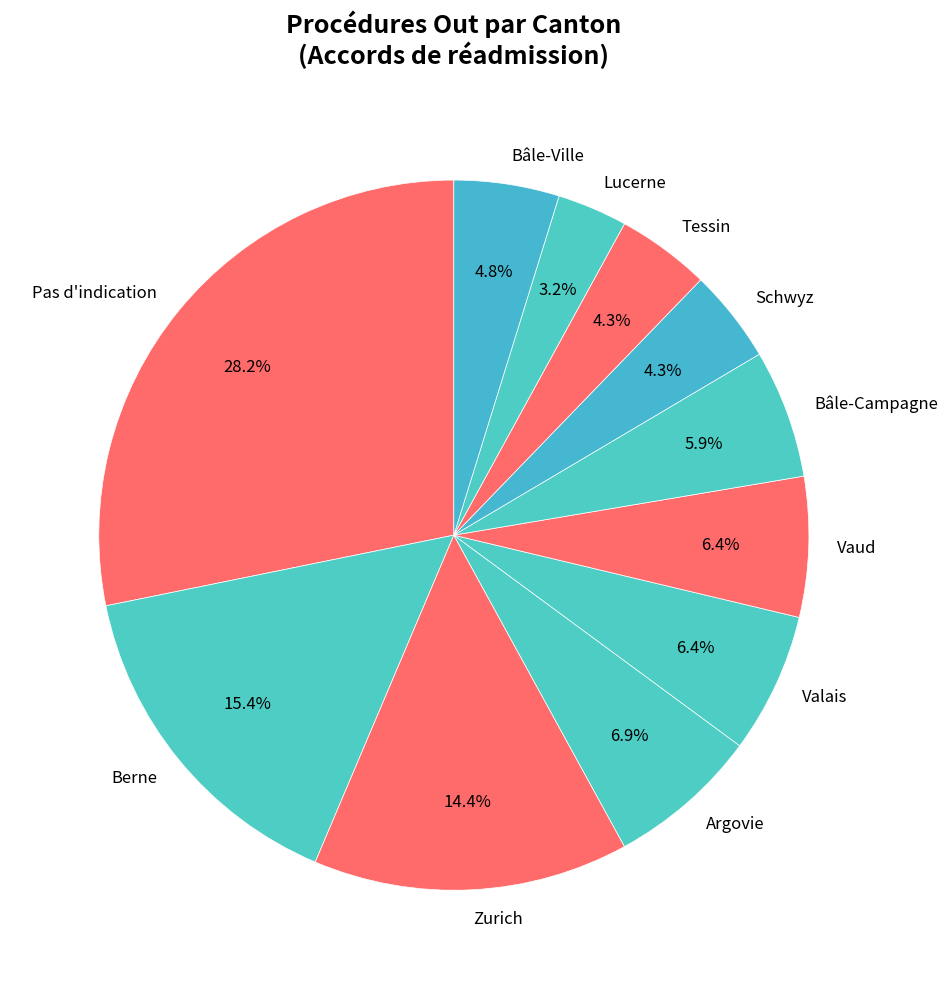

Combined, what portion of the pie is Pas d'indication and Tessin?

32.4%